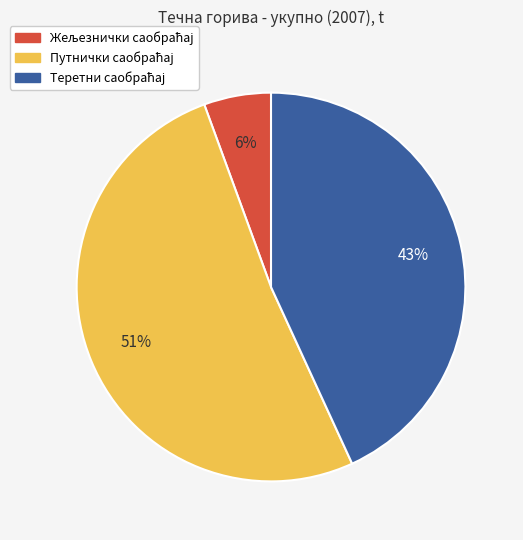

To the nearest percent, what is the average slice percentage?

33%